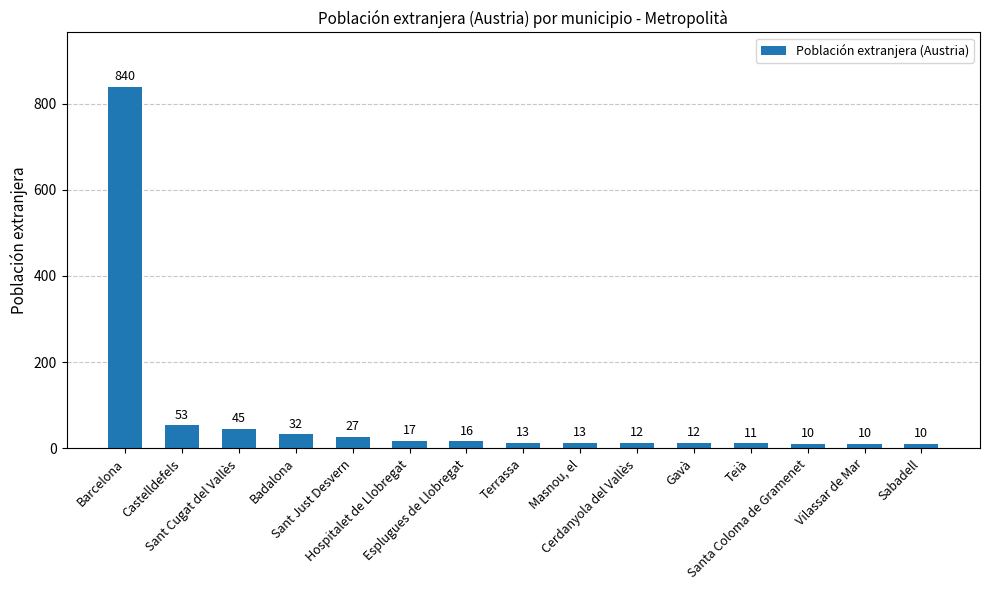

How many categories are shown in the chart?

15